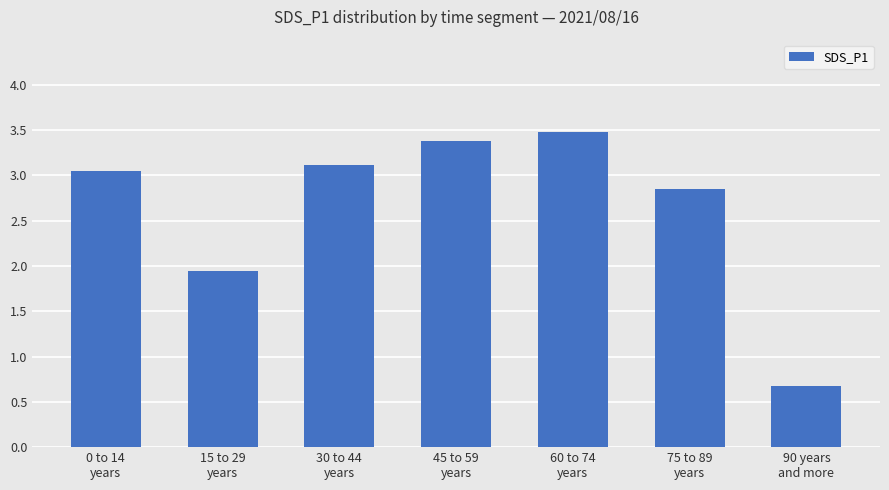

Which has a higher value, 45 to 59
years or 60 to 74
years?

60 to 74
years